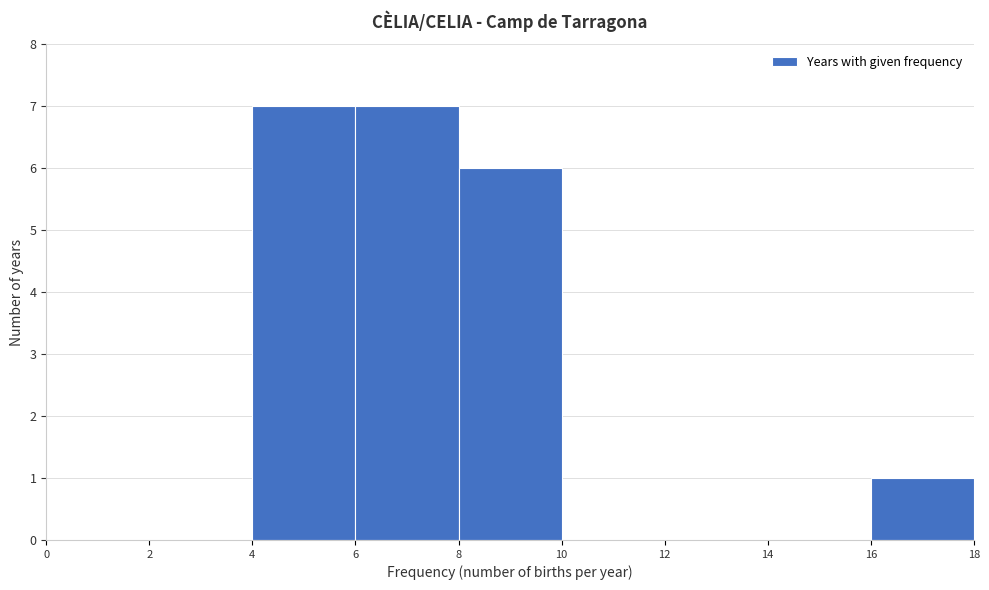

Reading left to right, transcribe this chart: for each bar, give the range it covers on the x-axis and its height. The values are not printed on the chart, so give them approximately, as read against the axis.

0 to 2: 0
2 to 4: 0
4 to 6: 7
6 to 8: 7
8 to 10: 6
10 to 12: 0
12 to 14: 0
14 to 16: 0
16 to 18: 1